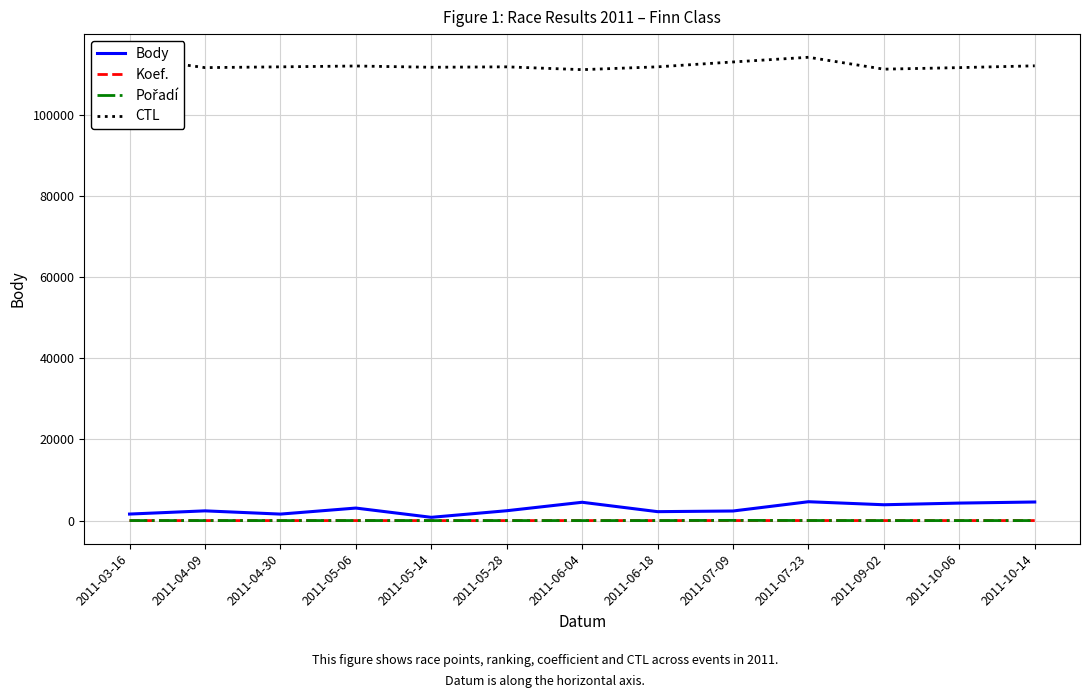

Which series has the largest total across all categories?

CTL